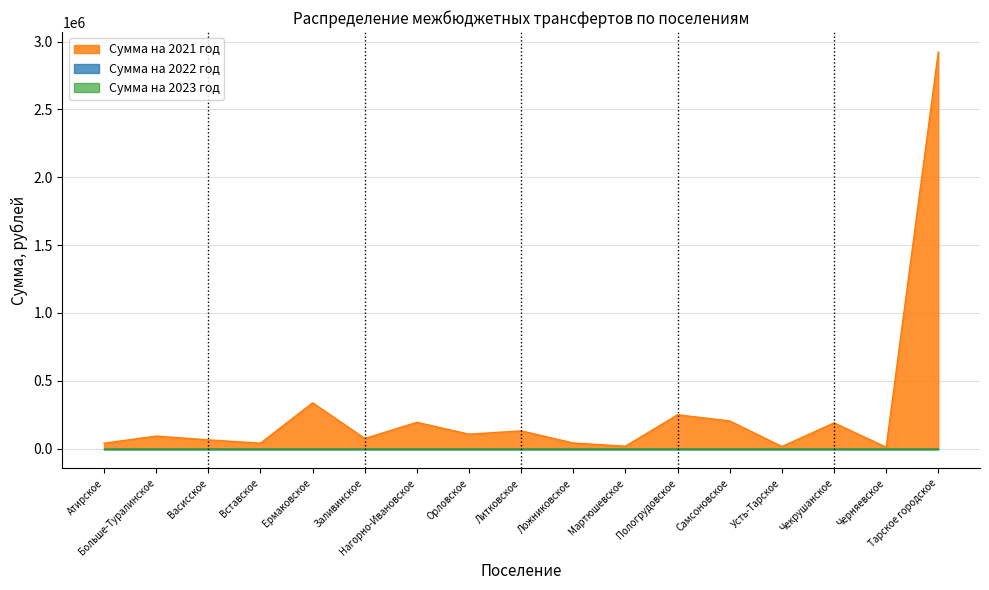

List the series in order of their peak value, lowest first.

Сумма на 2022 год, Сумма на 2023 год, Сумма на 2021 год